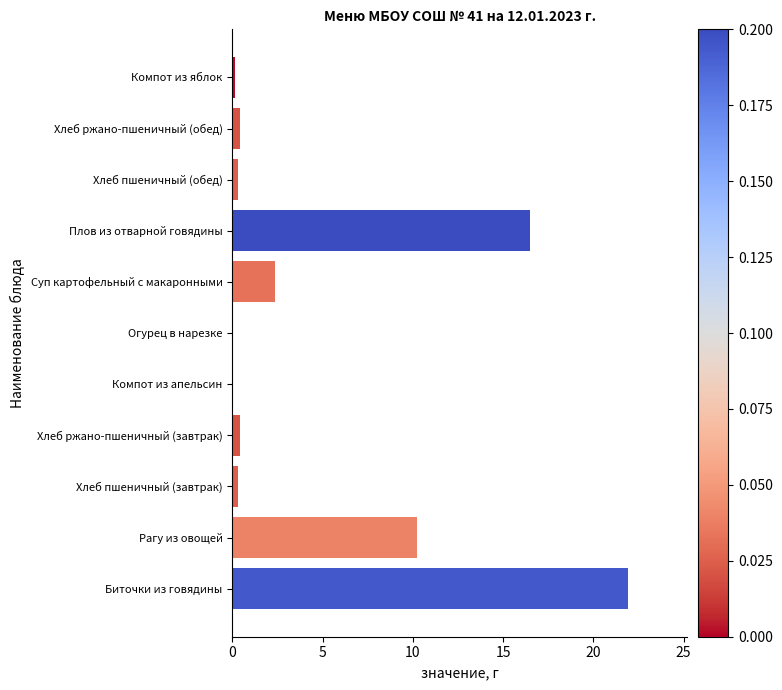

The value at Суп картофельный с макаронными is 1.1. True or false?

False